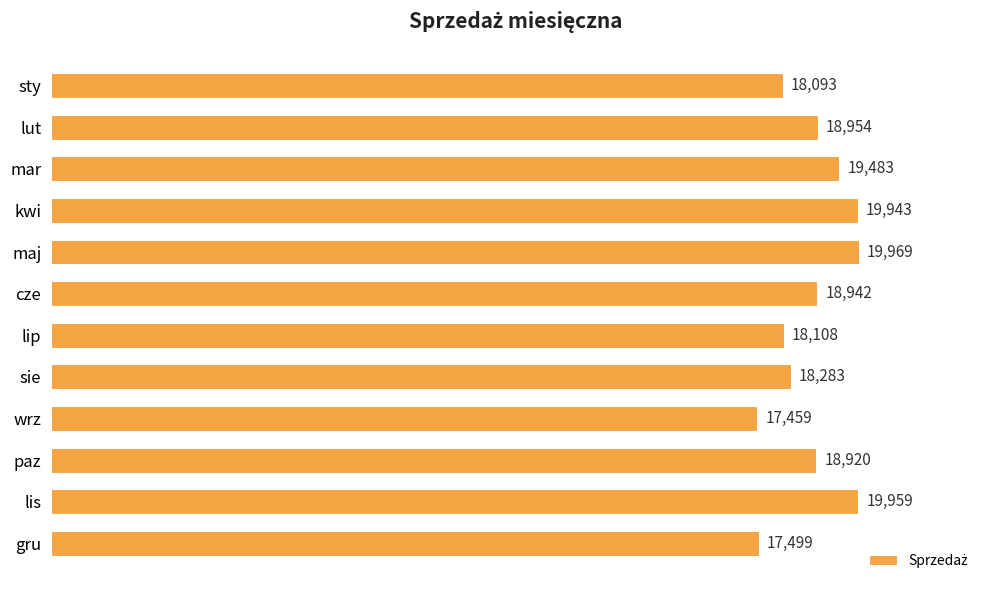

What position from the bottom is wrz?

4